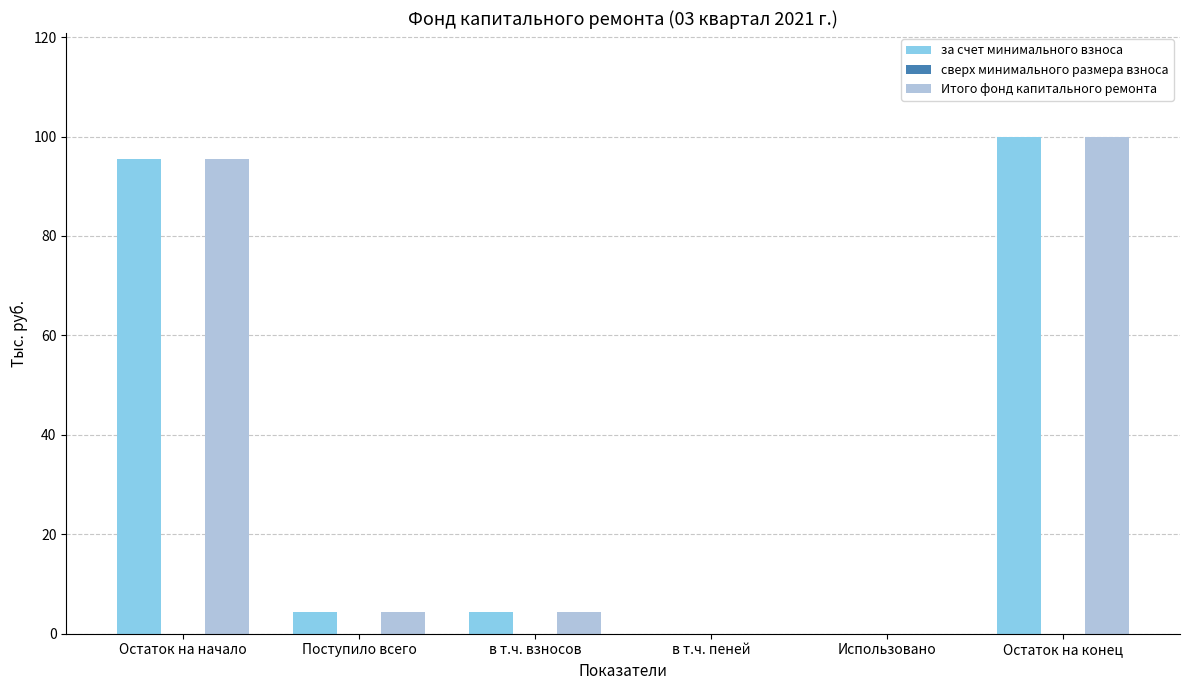

Is the value of за счет минимального взноса at Остаток на конец greater than the value of Итого фонд капитального ремонта at в т.ч. пеней?

Yes